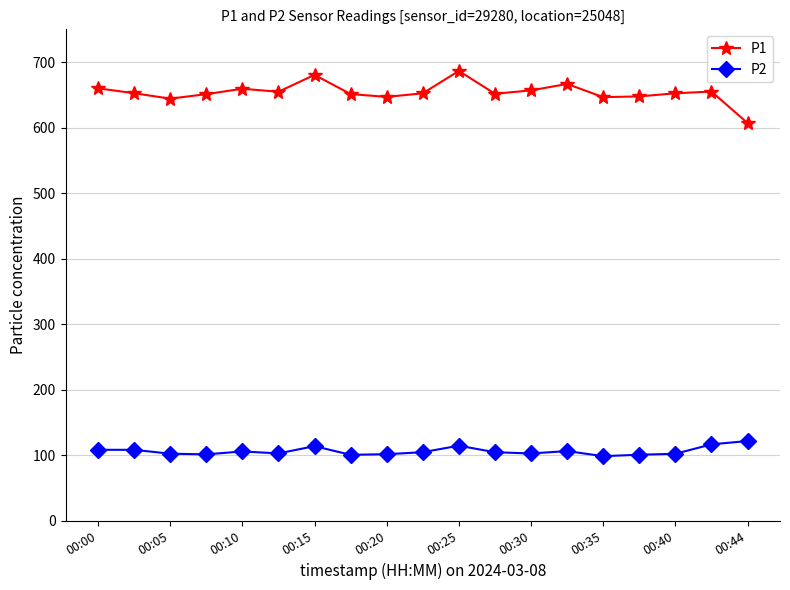

Which series has the largest total across all categories?

P1